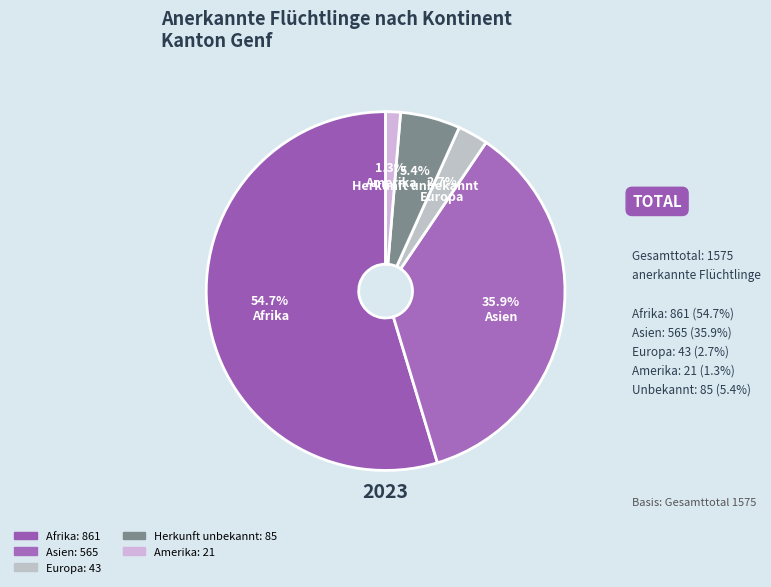

Count the number of slices in the pie.

5